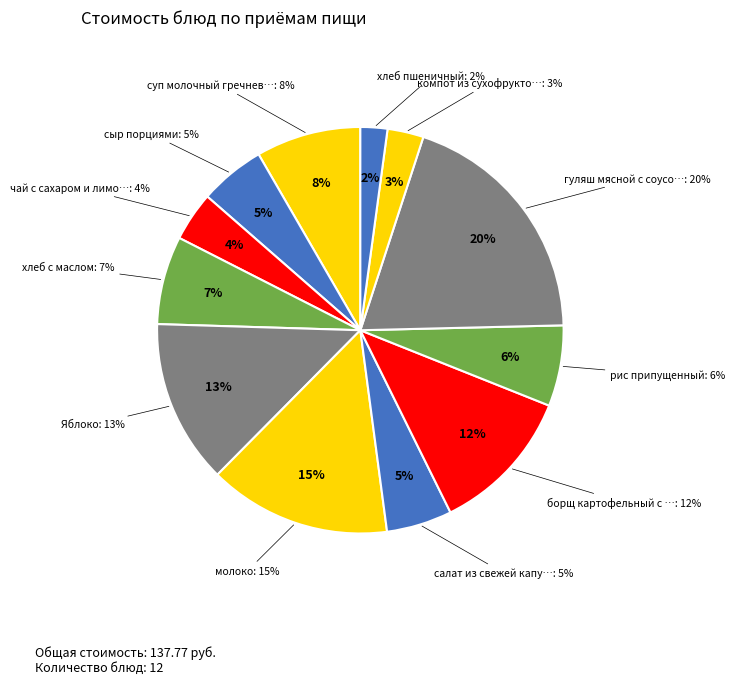

Is there a majority slice in this chart?

No